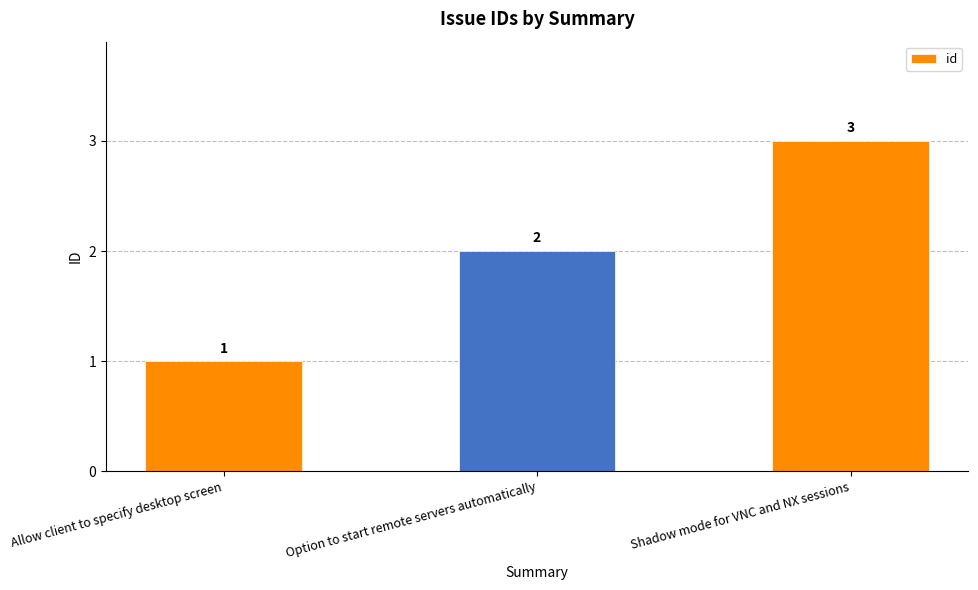

What position from the left is Shadow mode for VNC and NX sessions?

3